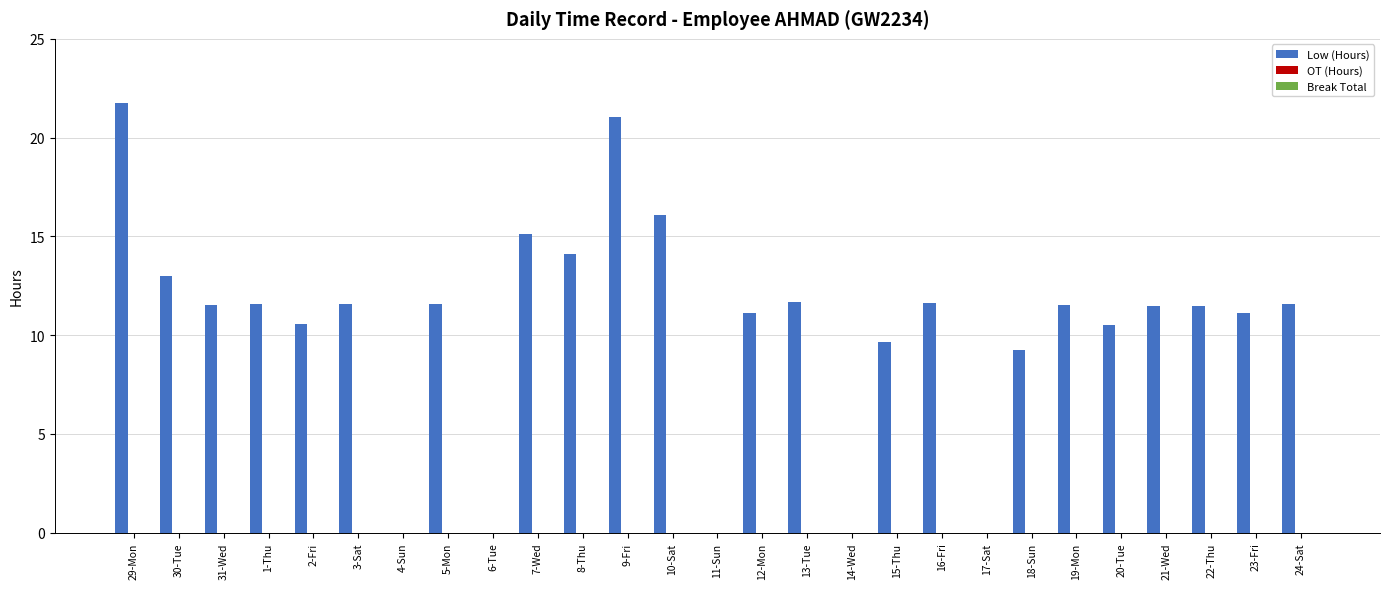

Are the bars horizontal?

No